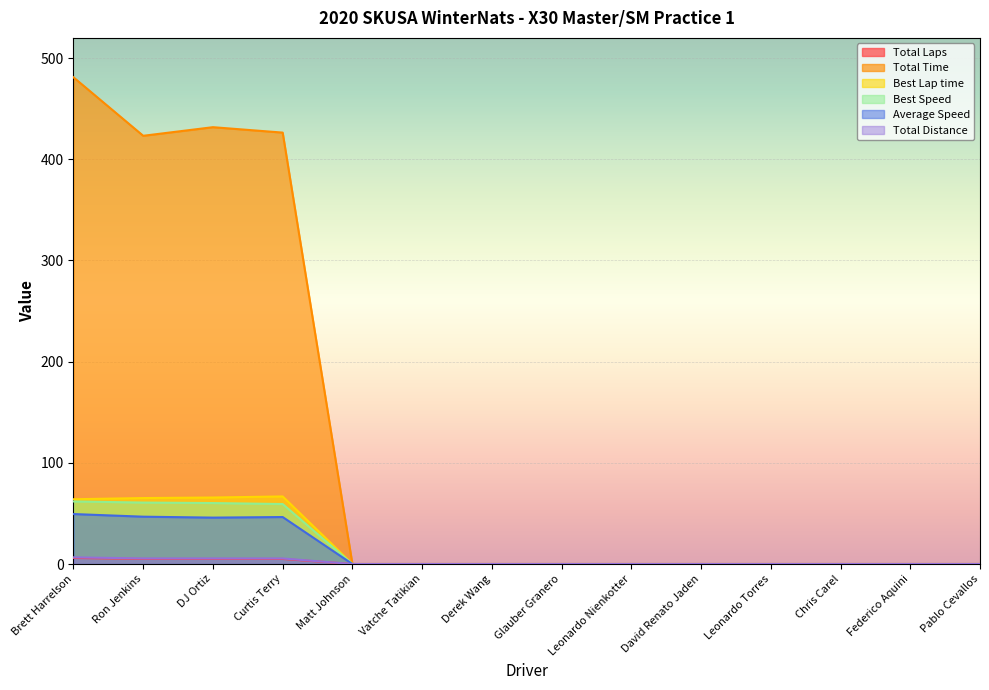

Is it true that Total Distance equals 6.6 at Brett Harrelson?

True